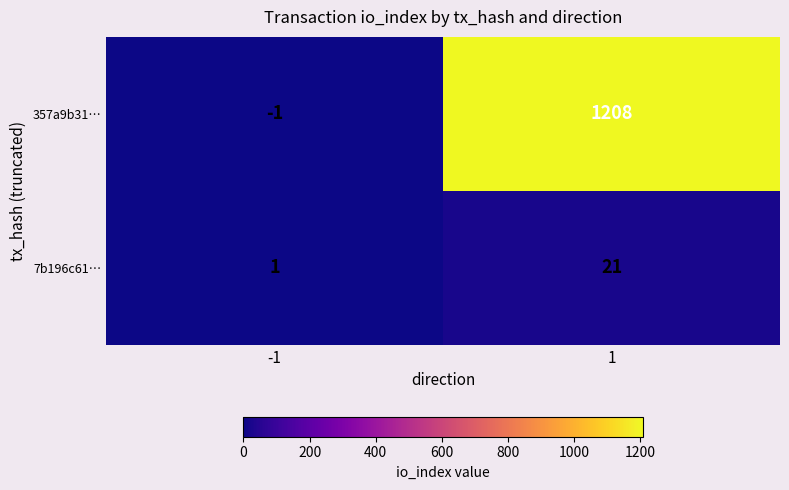

How many series are shown in this chart?

2